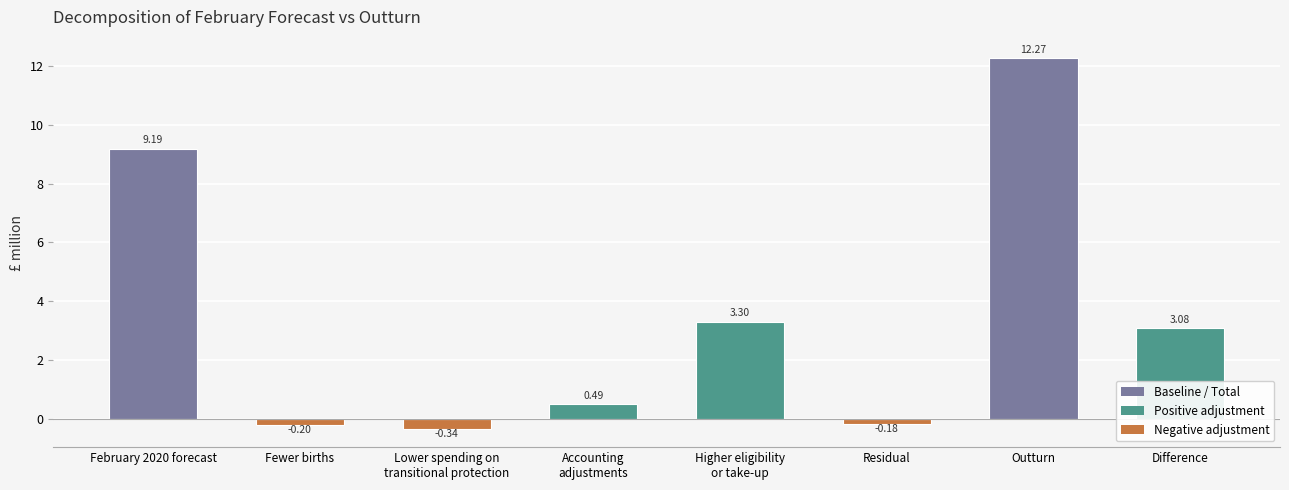

List the labels in order of value, largest first.

Outturn, February 2020 forecast, Higher eligibility
or take-up, Difference, Accounting
adjustments, Residual, Fewer births, Lower spending on
transitional protection